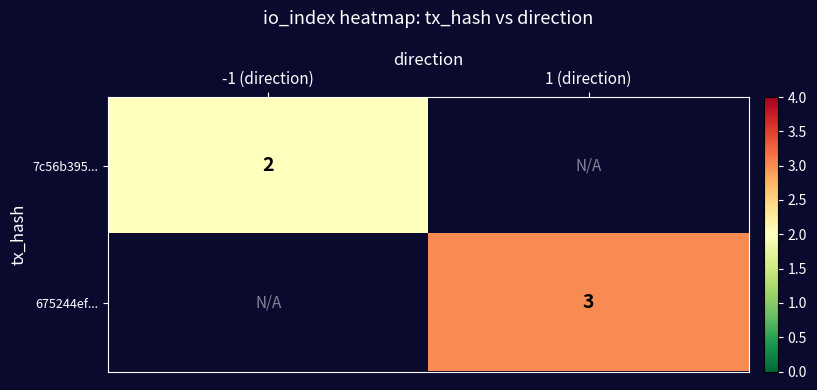

Is it true that 675244ef... equals 4 at 1 (direction)?

False